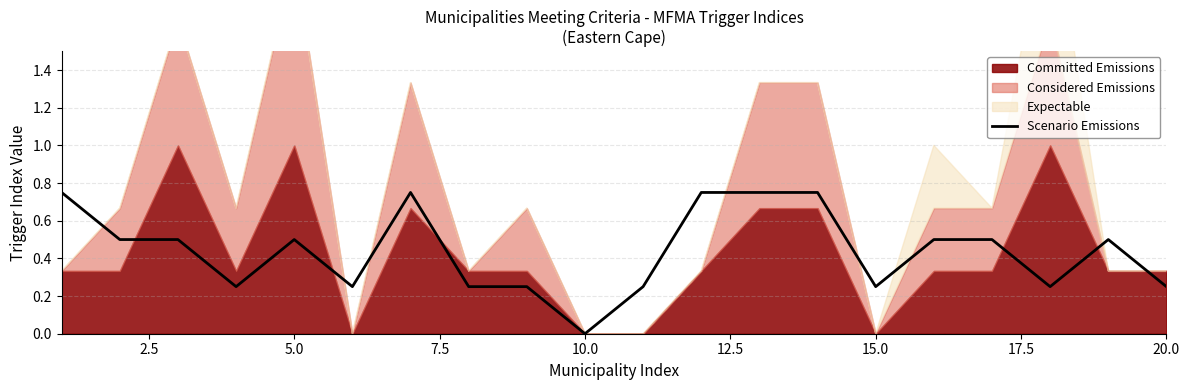

At which label does Scenario Emissions reach its minimum?

10.0